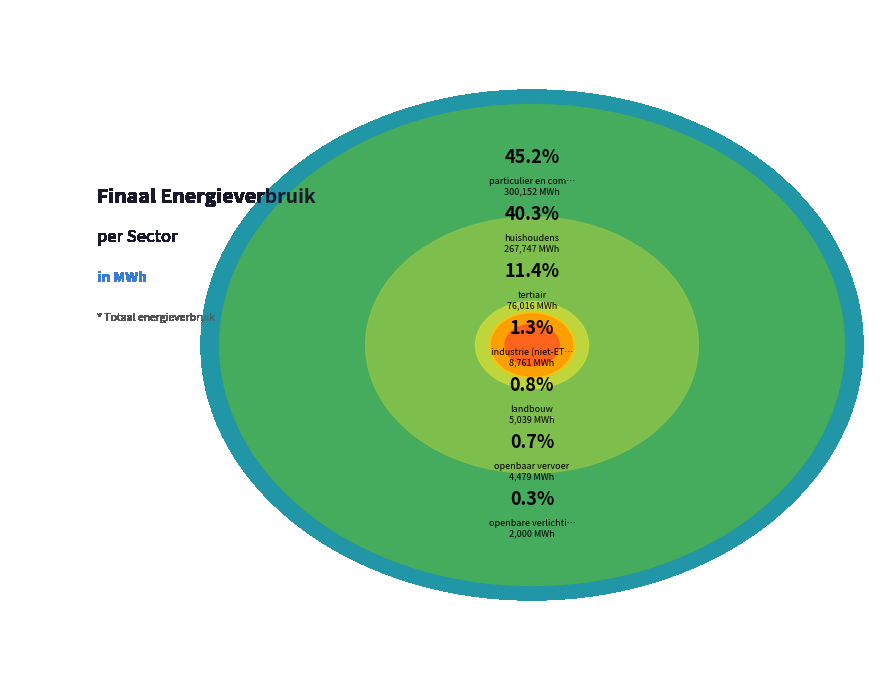

Between landbouw and tertiair, which is larger?

tertiair